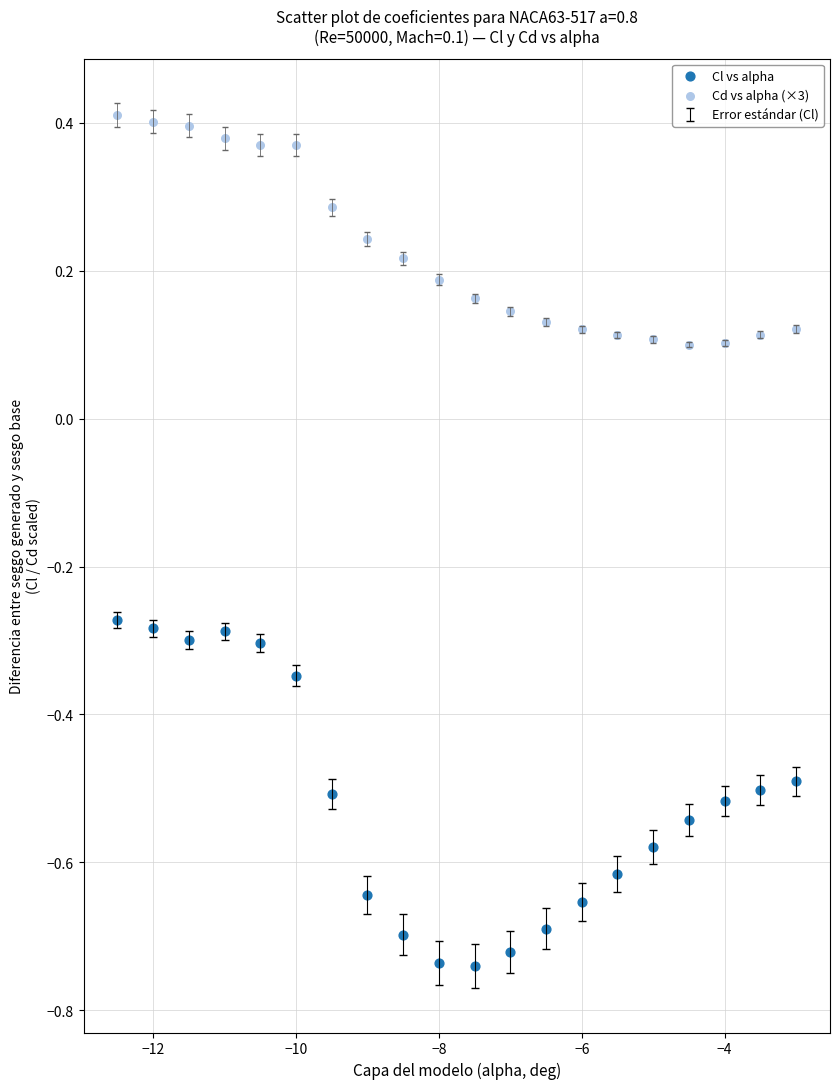

Which series reaches the maximum Y coordinate?

Cd vs alpha (×3)